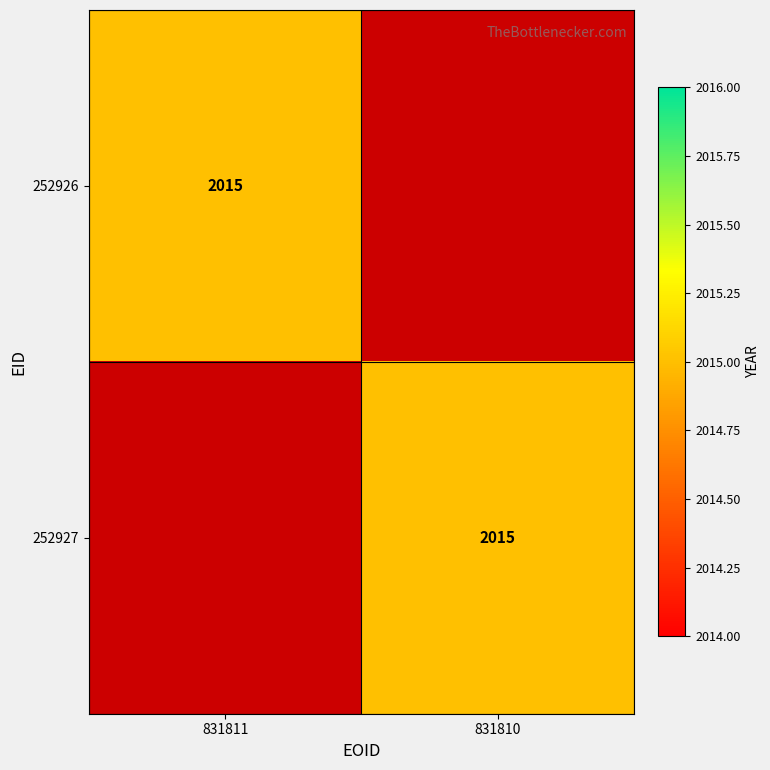

The value of 252927 at 831810 is 2015. True or false?

True